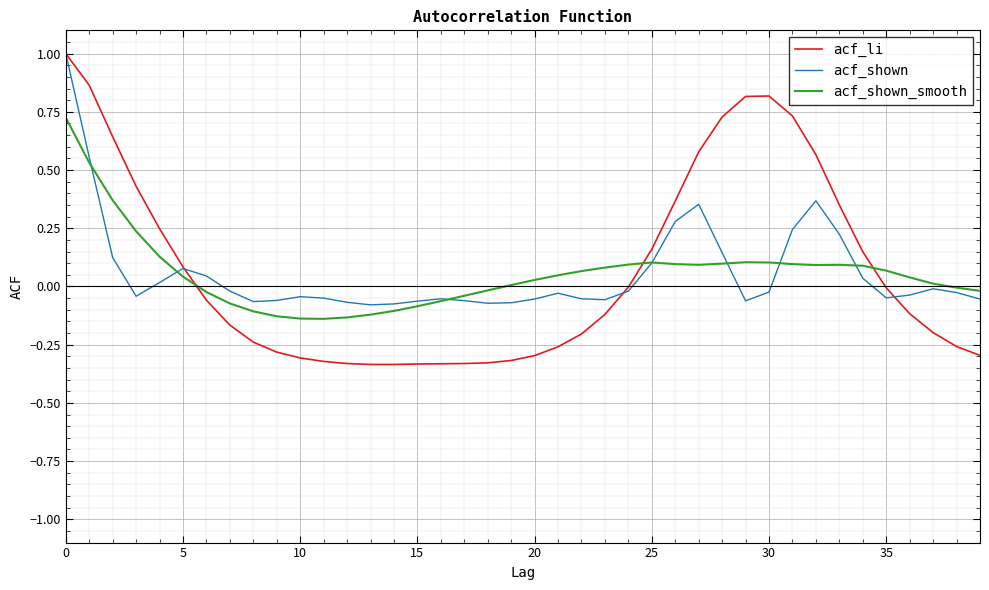

What is the highest value of the acf_li series?

1.0